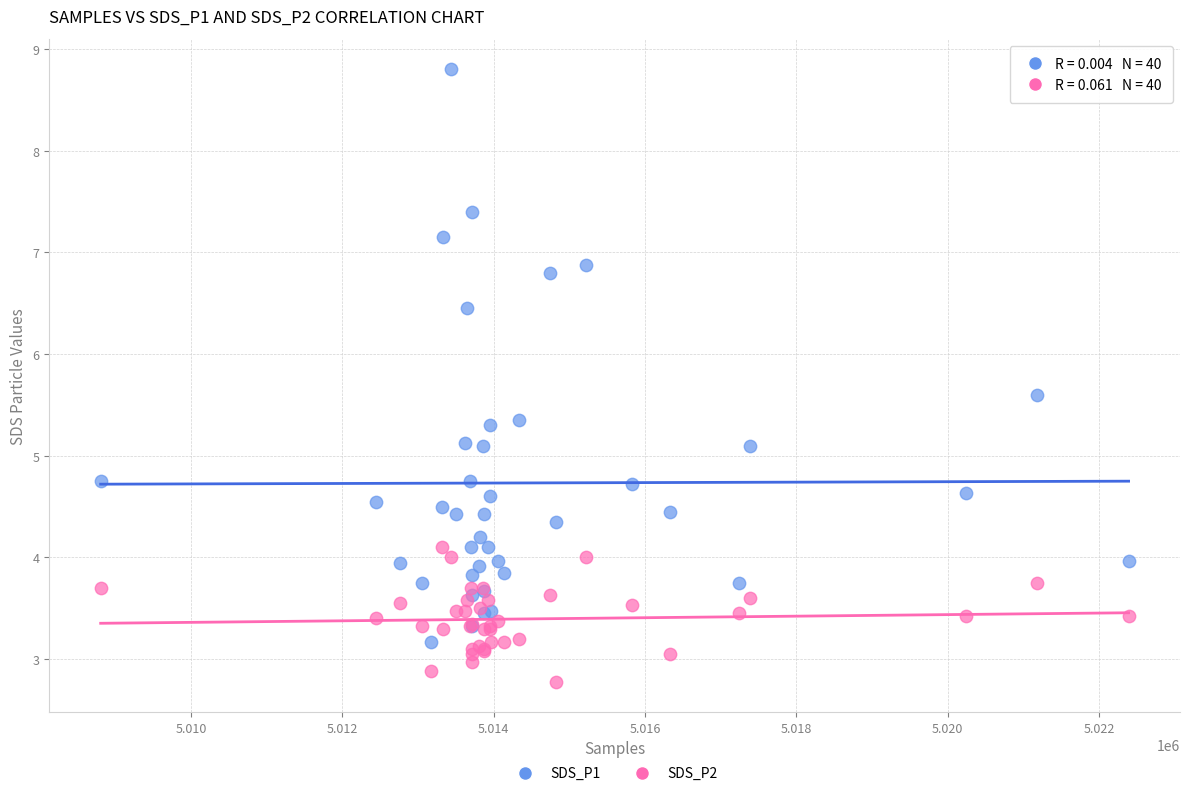

What is the X range (max minus min) for the scatter plot?

13584.0